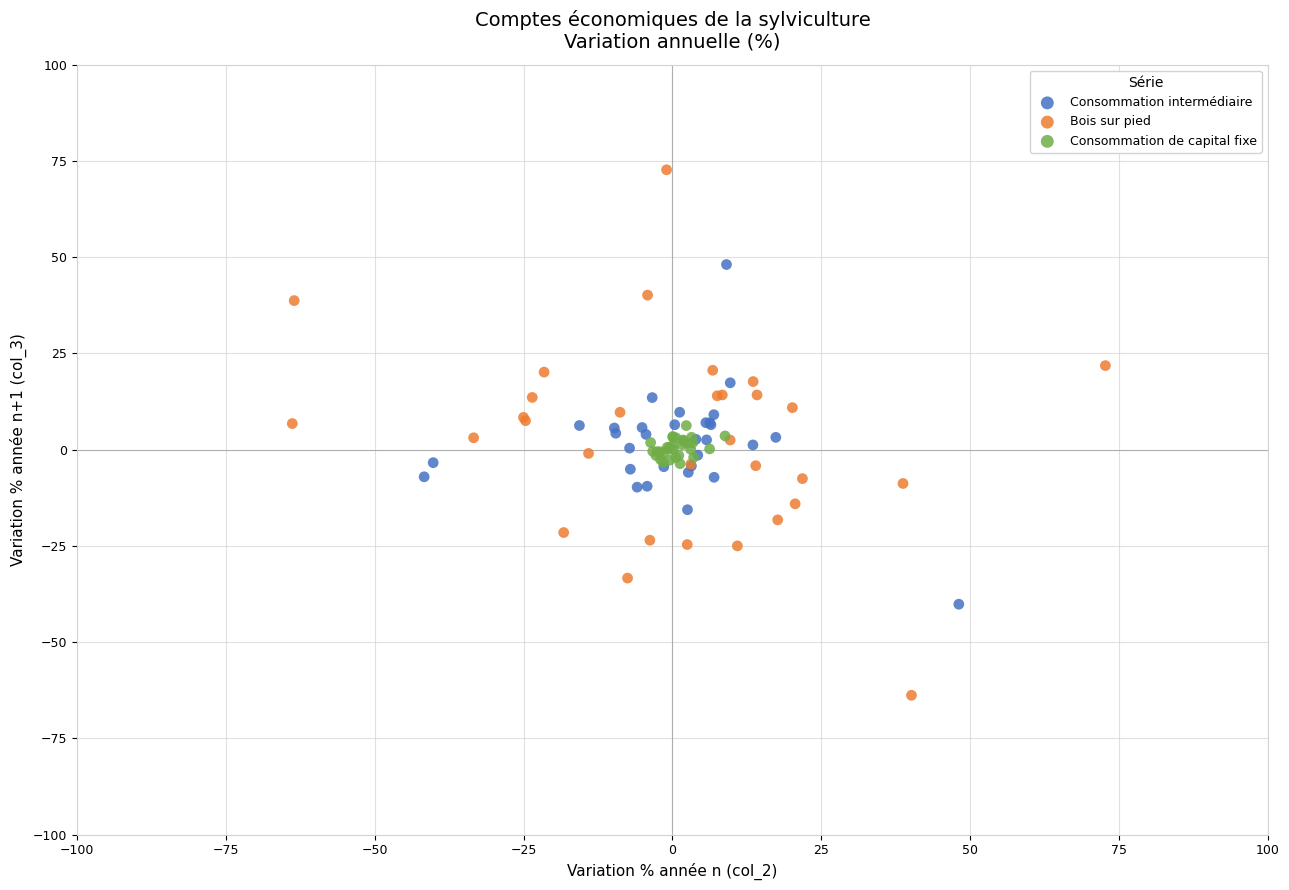

Which series contains the lowest Y value?

Bois sur pied